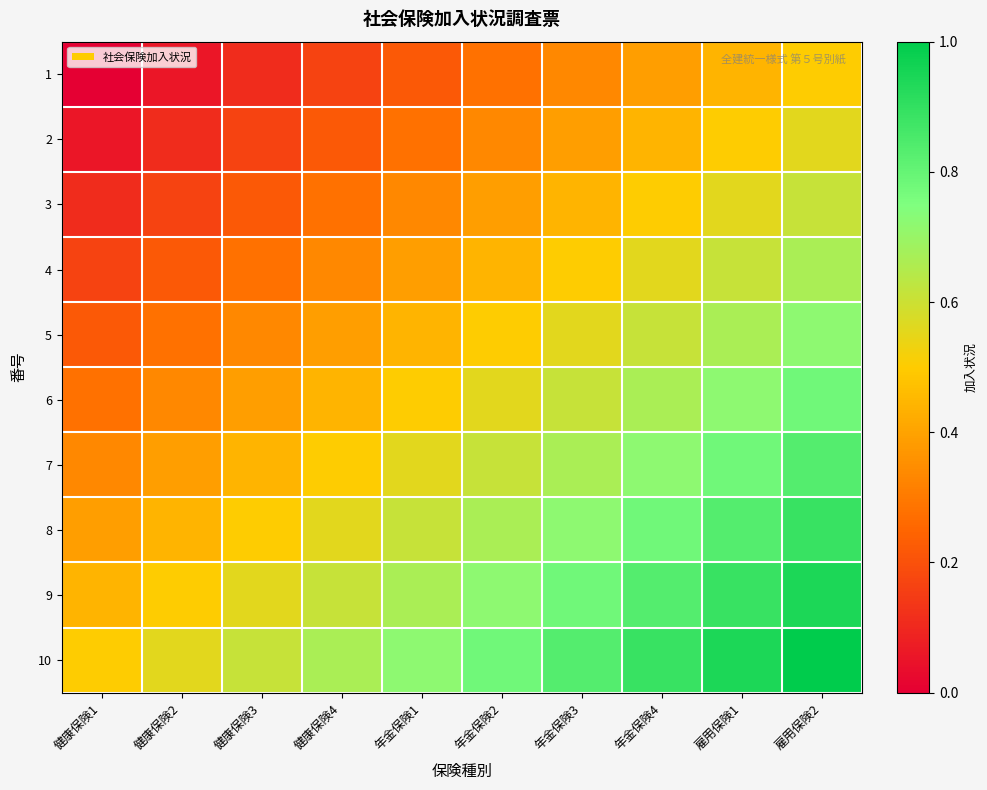

What is the maximum value shown in the chart?

1.0